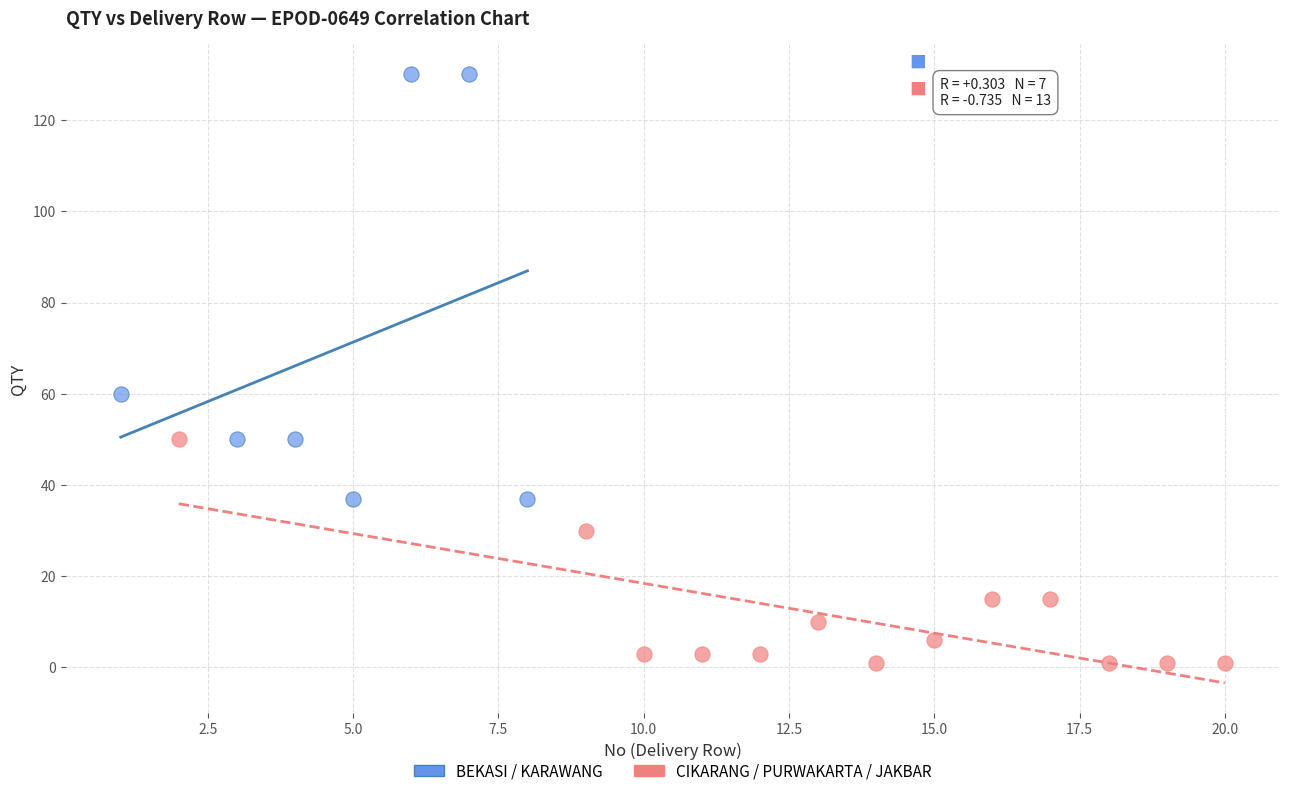

Which series reaches the minimum Y coordinate?

CIKARANG / PURWAKARTA / JAKBAR